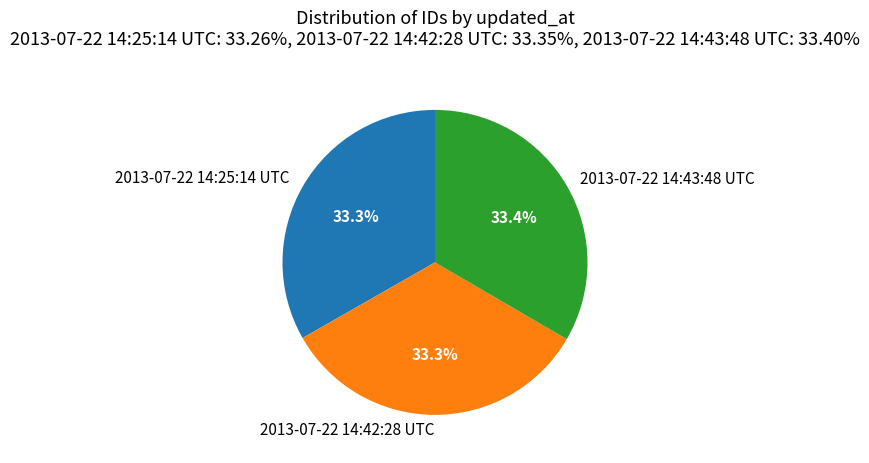

How many slices are in this pie chart?

3